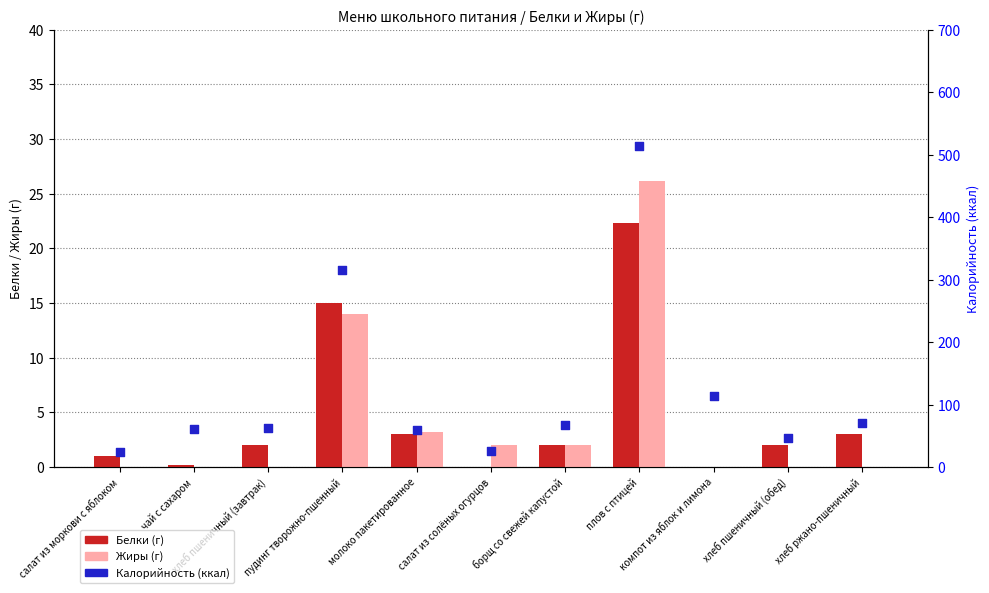

Which series contains the highest Y value?

Калорийность